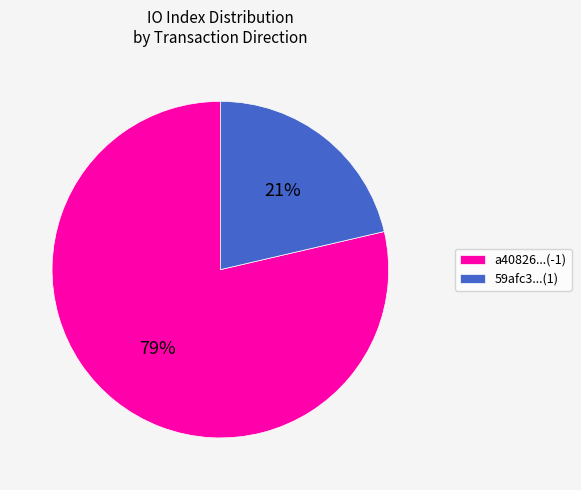

How many segments does this pie chart have?

2